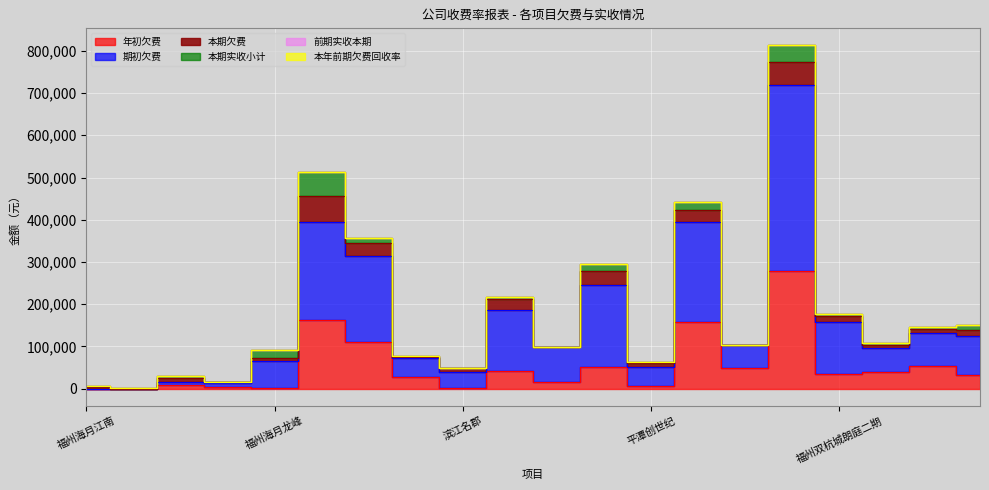

True or false: 年初欠费 and 前期实收本期 cross at least once.

False